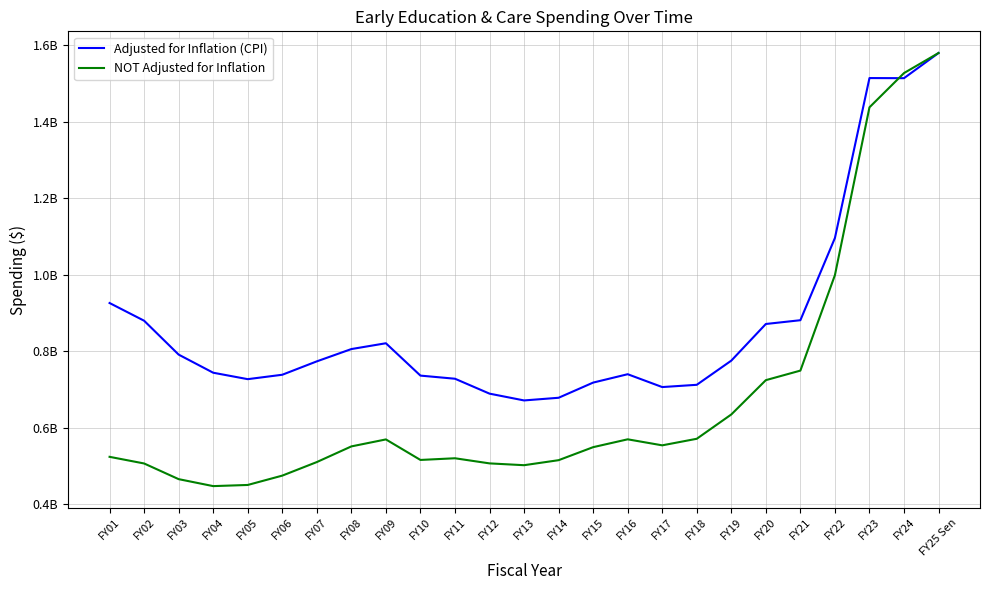

The value of NOT Adjusted for Inflation at FY02 is 303974798. True or false?

False